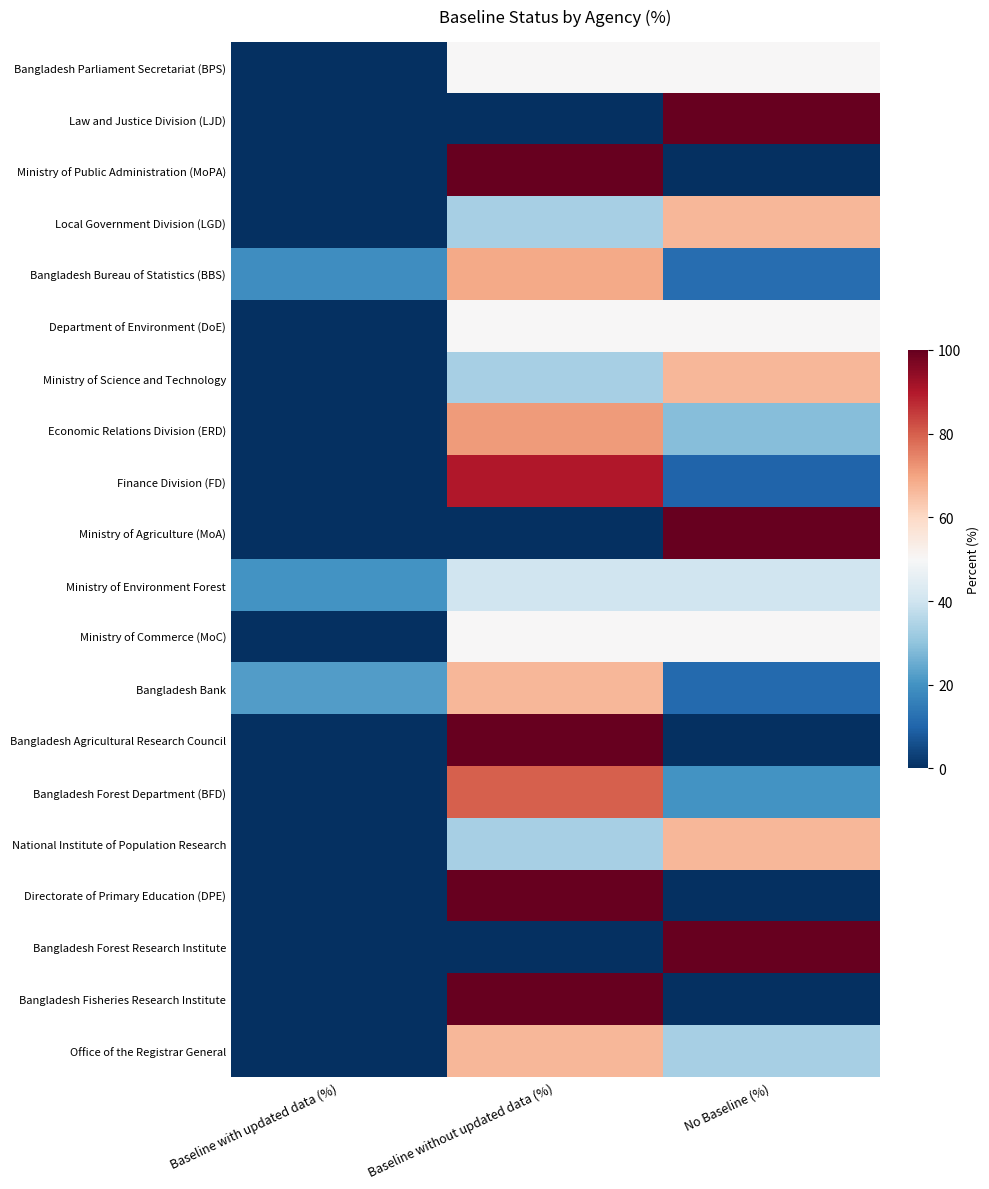

Reading right to left, extract all data points from this chart.

Bangladesh Parliament Secretariat (BPS): No Baseline (%)=50.0	Baseline without updated data (%)=50.0	Baseline with updated data (%)=0.0
Law and Justice Division (LJD): No Baseline (%)=100.0	Baseline without updated data (%)=0.0	Baseline with updated data (%)=0.0
Ministry of Public Administration (MoPA): No Baseline (%)=0.0	Baseline without updated data (%)=100.0	Baseline with updated data (%)=0.0
Local Government Division (LGD): No Baseline (%)=66.7	Baseline without updated data (%)=33.3	Baseline with updated data (%)=0.0
Bangladesh Bureau of Statistics (BBS): No Baseline (%)=12.0	Baseline without updated data (%)=69.0	Baseline with updated data (%)=19.0
Department of Environment (DoE): No Baseline (%)=50.0	Baseline without updated data (%)=50.0	Baseline with updated data (%)=0.0
Ministry of Science and Technology: No Baseline (%)=66.7	Baseline without updated data (%)=33.3	Baseline with updated data (%)=0.0
Economic Relations Division (ERD): No Baseline (%)=28.6	Baseline without updated data (%)=71.4	Baseline with updated data (%)=0.0
Finance Division (FD): No Baseline (%)=10.0	Baseline without updated data (%)=90.0	Baseline with updated data (%)=0.0
Ministry of Agriculture (MoA): No Baseline (%)=100.0	Baseline without updated data (%)=0.0	Baseline with updated data (%)=0.0
Ministry of Environment Forest: No Baseline (%)=40.0	Baseline without updated data (%)=40.0	Baseline with updated data (%)=20.0
Ministry of Commerce (MoC): No Baseline (%)=50.0	Baseline without updated data (%)=50.0	Baseline with updated data (%)=0.0
Bangladesh Bank: No Baseline (%)=11.1	Baseline without updated data (%)=66.7	Baseline with updated data (%)=22.2
Bangladesh Agricultural Research Council: No Baseline (%)=0.0	Baseline without updated data (%)=100.0	Baseline with updated data (%)=0.0
Bangladesh Forest Department (BFD): No Baseline (%)=20.0	Baseline without updated data (%)=80.0	Baseline with updated data (%)=0.0
National Institute of Population Research: No Baseline (%)=66.7	Baseline without updated data (%)=33.3	Baseline with updated data (%)=0.0
Directorate of Primary Education (DPE): No Baseline (%)=0.0	Baseline without updated data (%)=100.0	Baseline with updated data (%)=0.0
Bangladesh Forest Research Institute: No Baseline (%)=100.0	Baseline without updated data (%)=0.0	Baseline with updated data (%)=0.0
Bangladesh Fisheries Research Institute: No Baseline (%)=0.0	Baseline without updated data (%)=100.0	Baseline with updated data (%)=0.0
Office of the Registrar General: No Baseline (%)=33.3	Baseline without updated data (%)=66.7	Baseline with updated data (%)=0.0